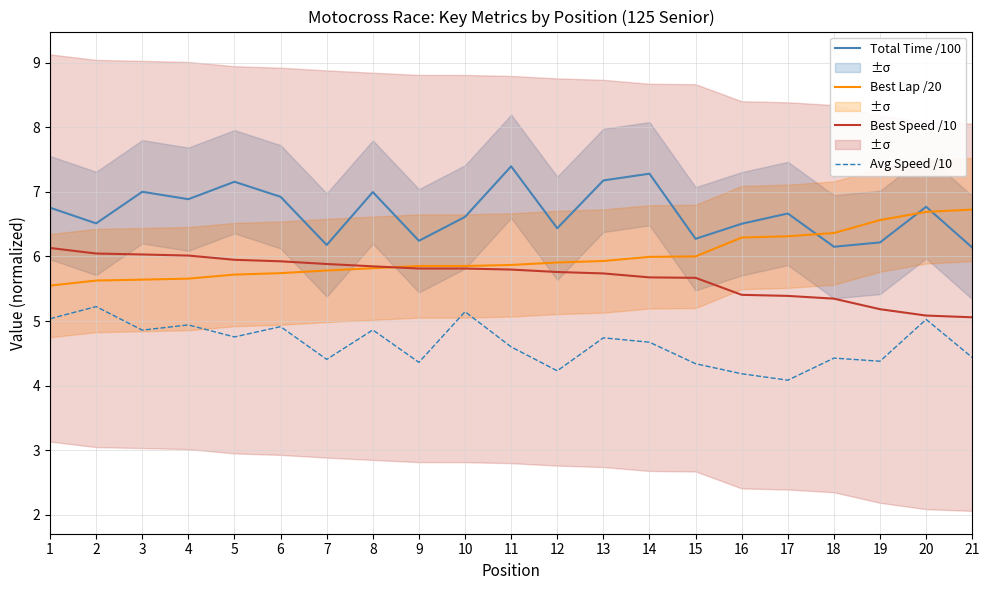

At which label is Best Lap /20 closest to 6?

15